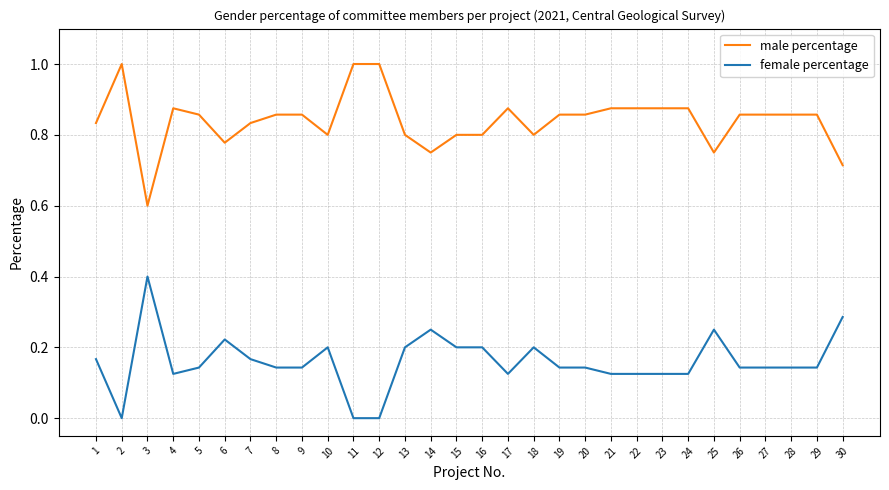

What is the total value across all series at 22?

1.0